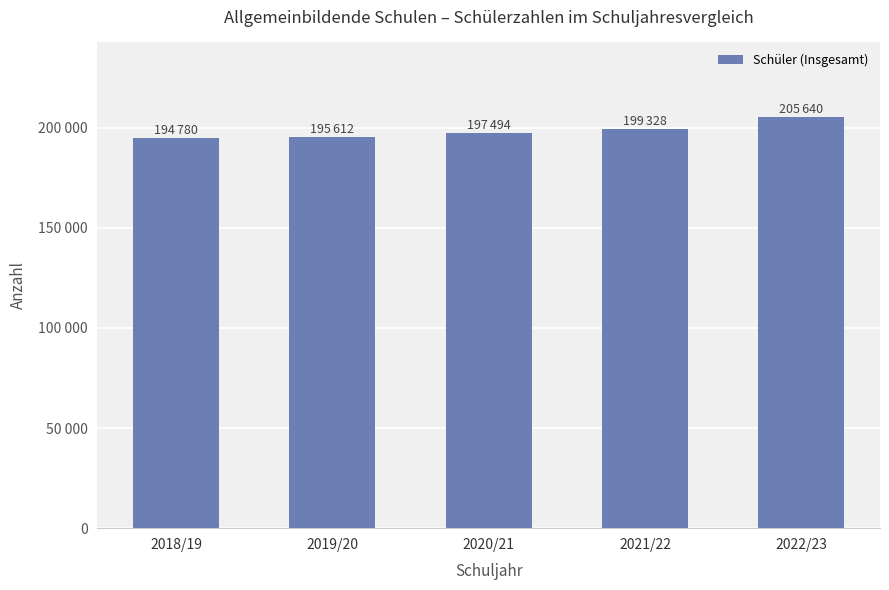

What is the label of the 4th bar from the left?

2021/22